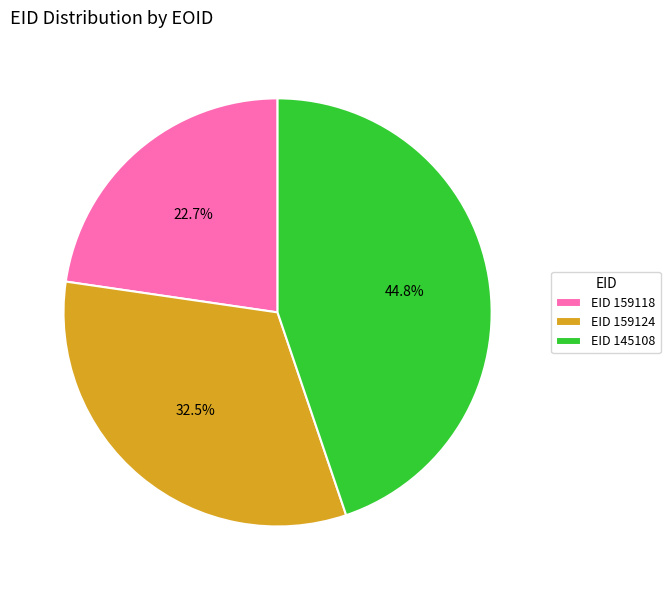

What percentage do EID 159124 and EID 145108 together represent?

77.3%